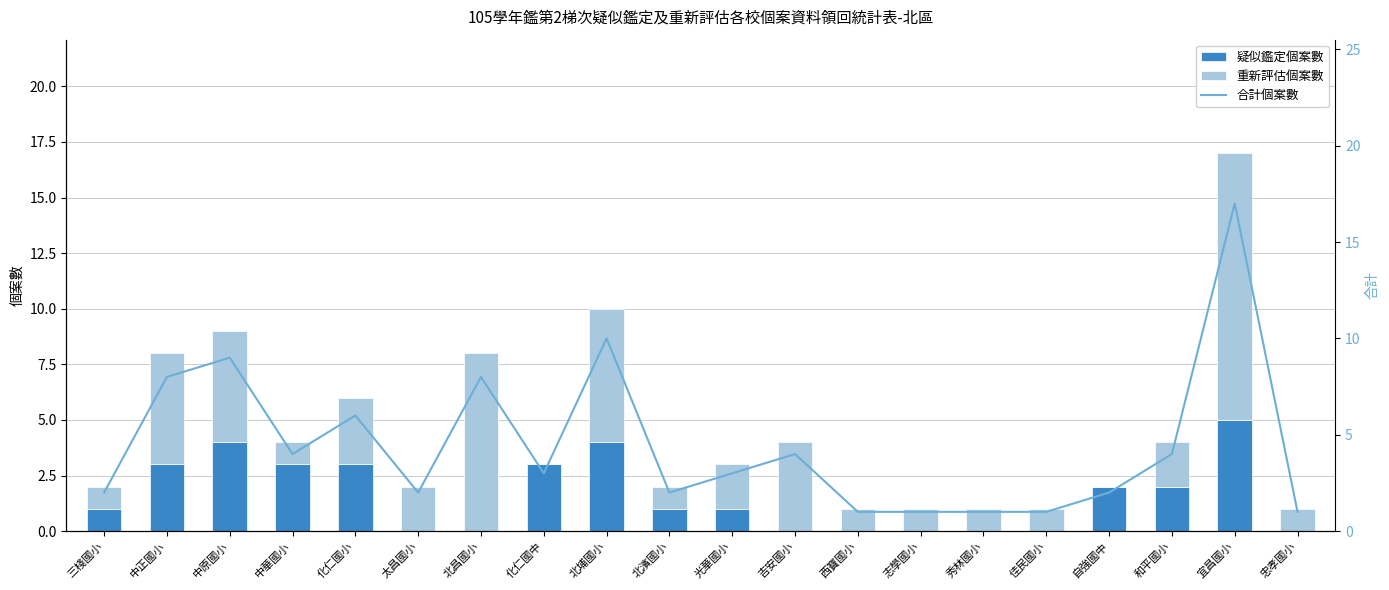

Which series has the largest total across all categories?

合計個案數